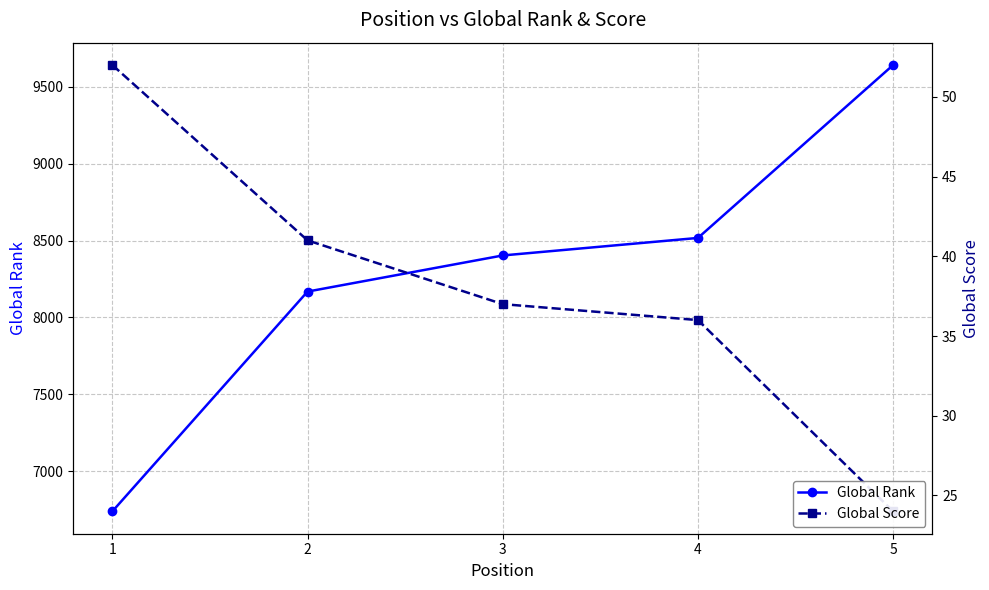

List the series in order of their peak value, highest first.

Global Rank, Global Score